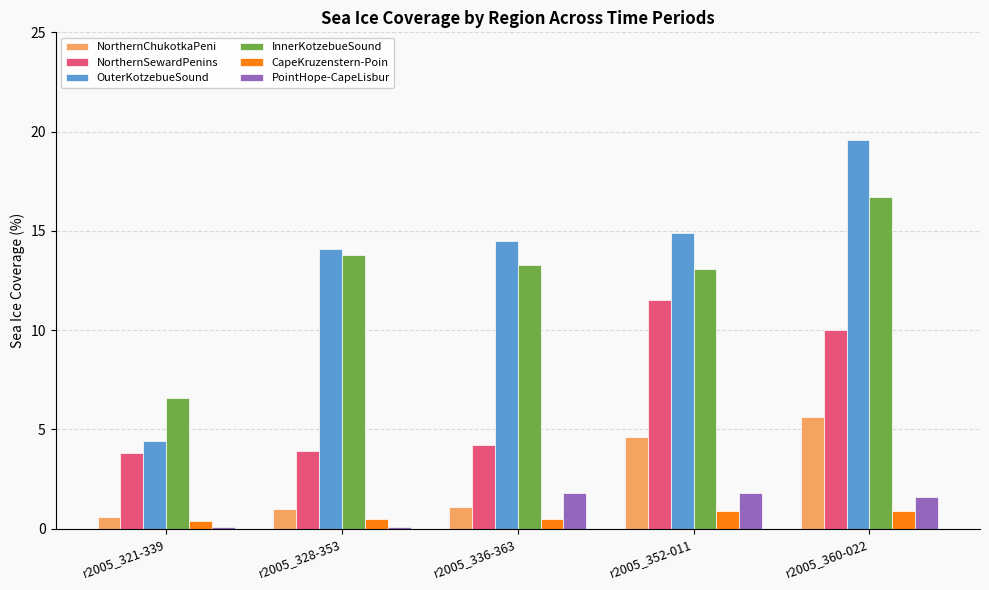

The value of NorthernSewardPenins at r2005_336-363 is 4.2. True or false?

True